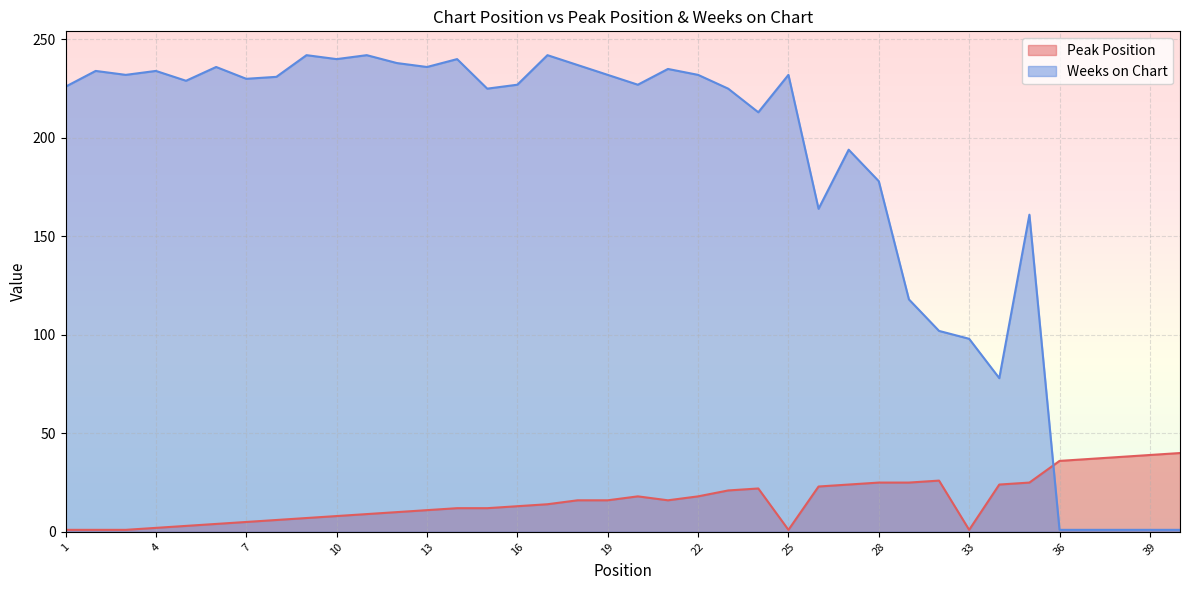

Reading left to right, what are all the values shown in this chart?

Peak Position: 1	1	1	2	3	4	5	6	7	8	9	10	11	12	12	13	14	16	16	18	16	18	21	22	1	23	24	25	25	26	1	24	25	36	37	38	39	40
Weeks on Chart: 226	234	232	234	229	236	230	231	242	240	242	238	236	240	225	227	242	237	232	227	235	232	225	213	232	164	194	178	118	102	98	78	161	1	1	1	1	1